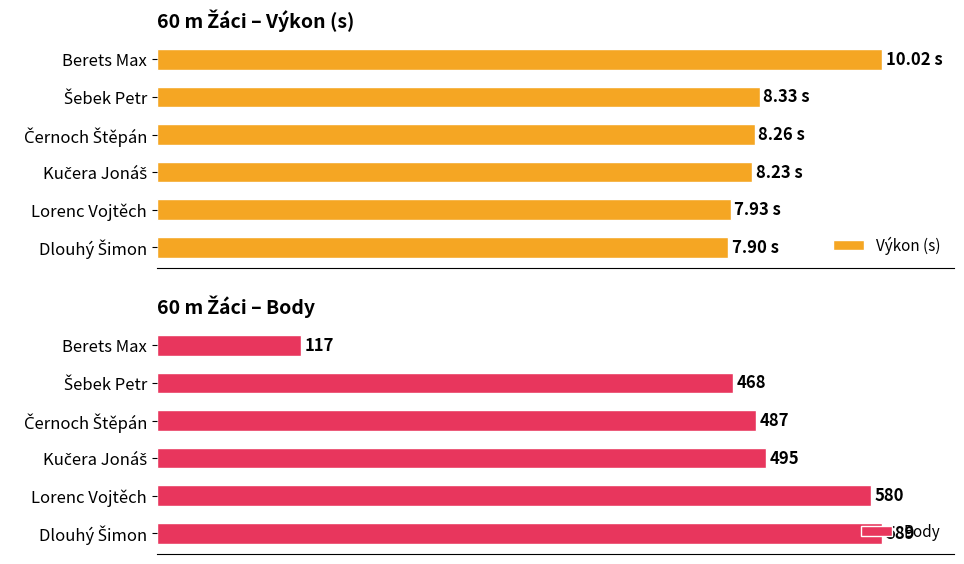

Which series has the largest range (max minus min)?

Body